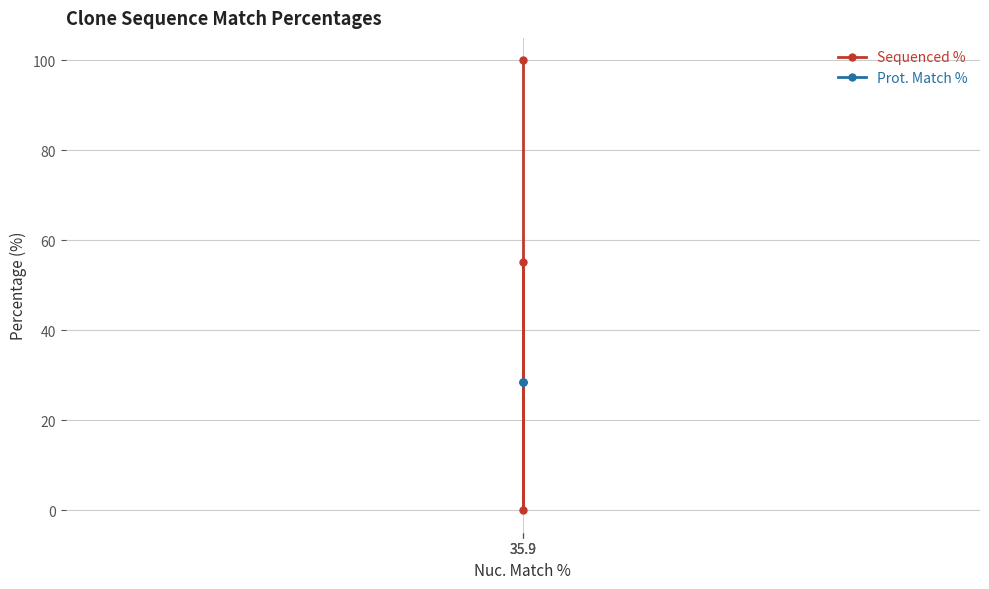

Rank the series by their maximum value, from highest to lowest.

Sequenced %, Prot. Match %